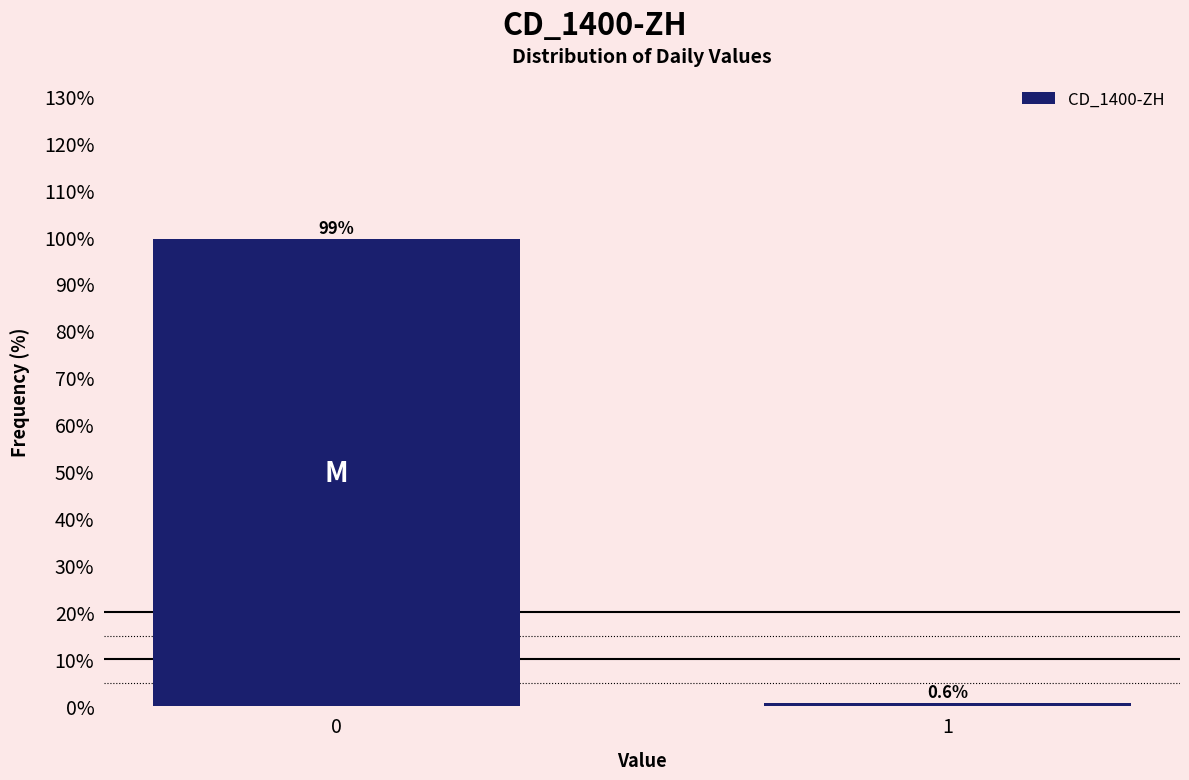

Reading left to right, extract all data points from this chart.

0=99.4	1=0.6